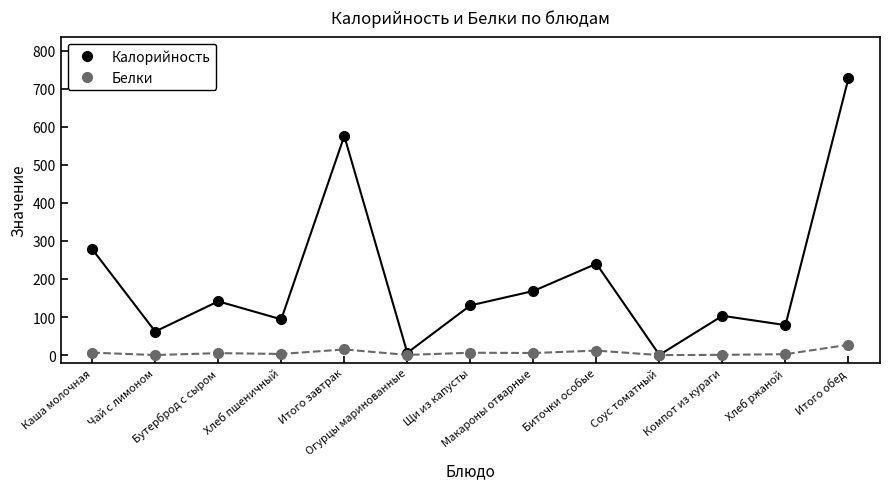

How many interior local peaks does the Калорийность series have?

4